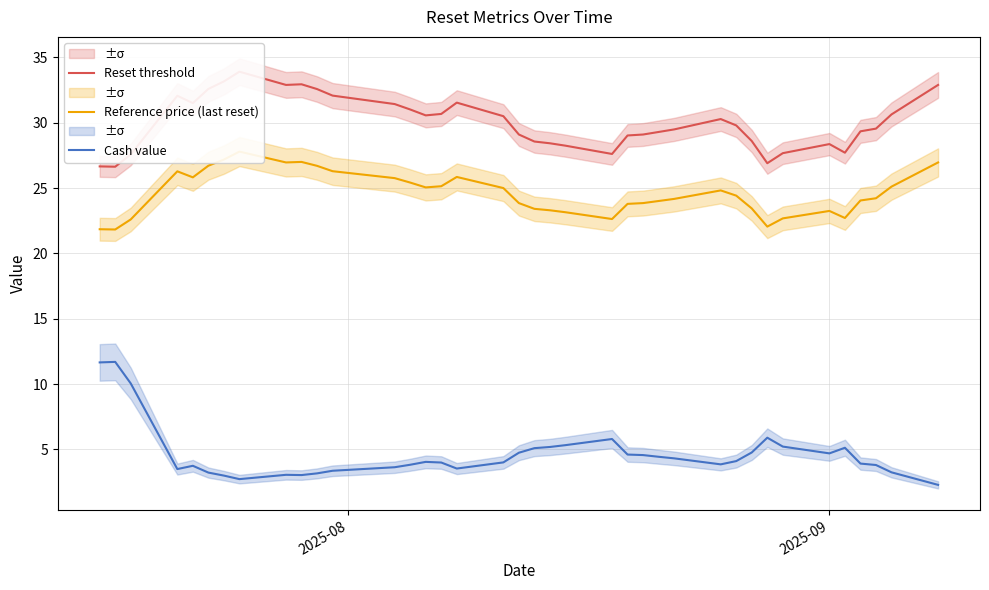

How many lines are shown in the chart?

3